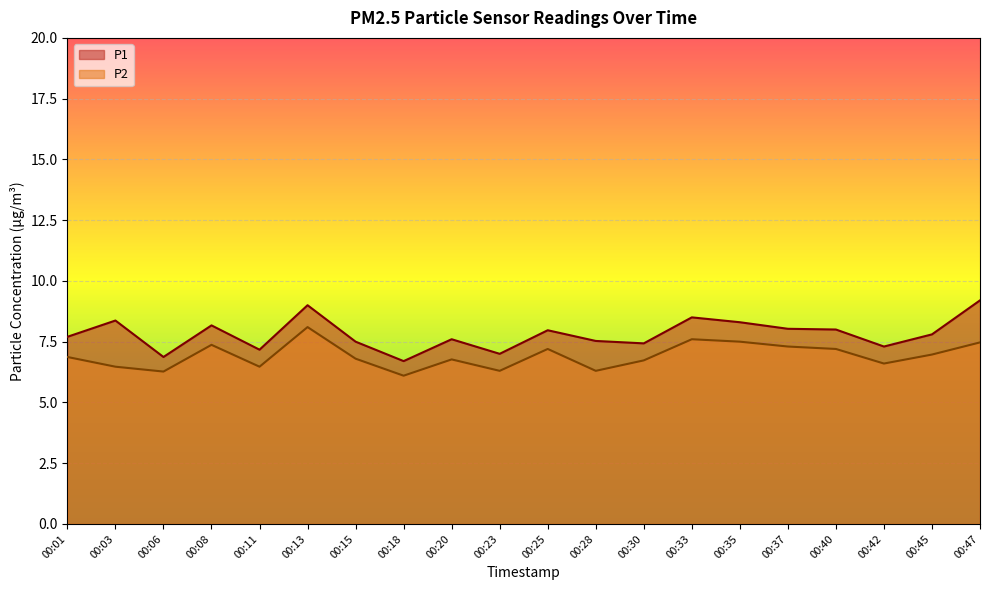

How many lines are shown in the chart?

2